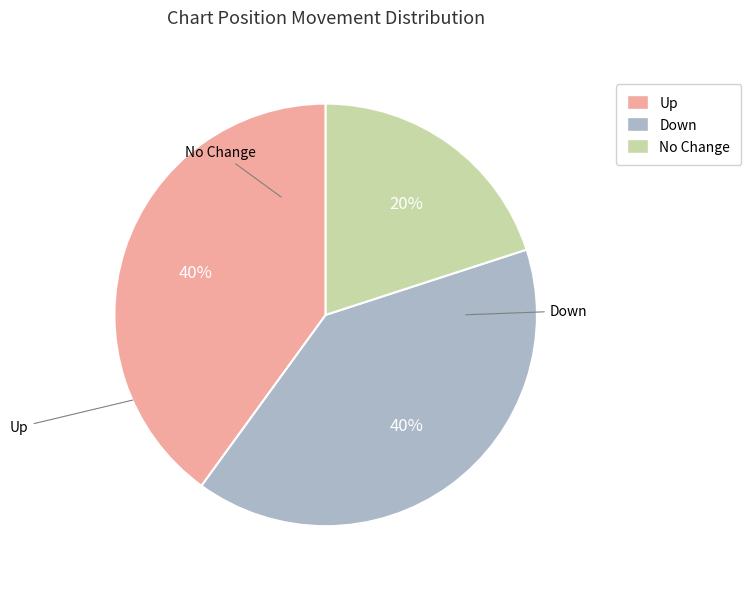

Approximately how many times larger is the value at No Change compared to Down?

0.5